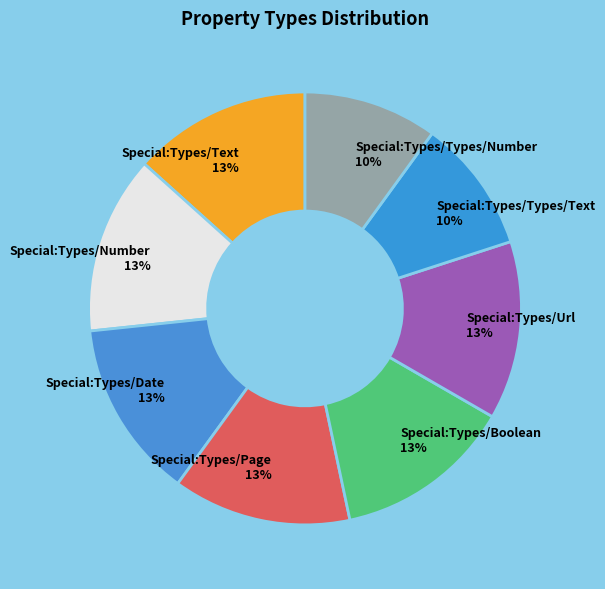

Combined, do Special:Types/Url and Special:Types/Boolean account for over 50%?

No